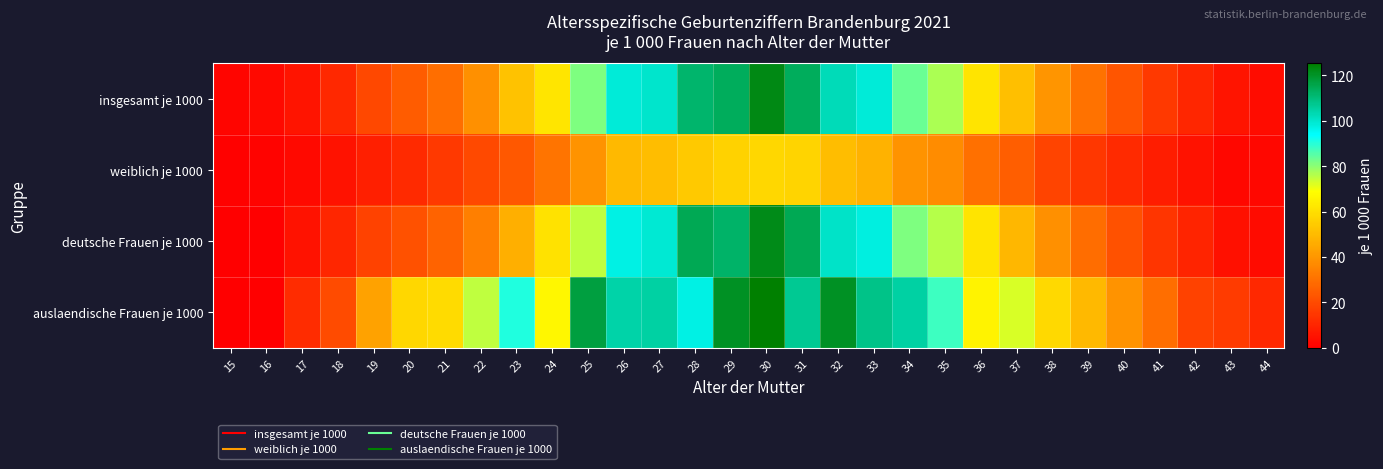

At which category does the chart reach its minimum across all series?

15